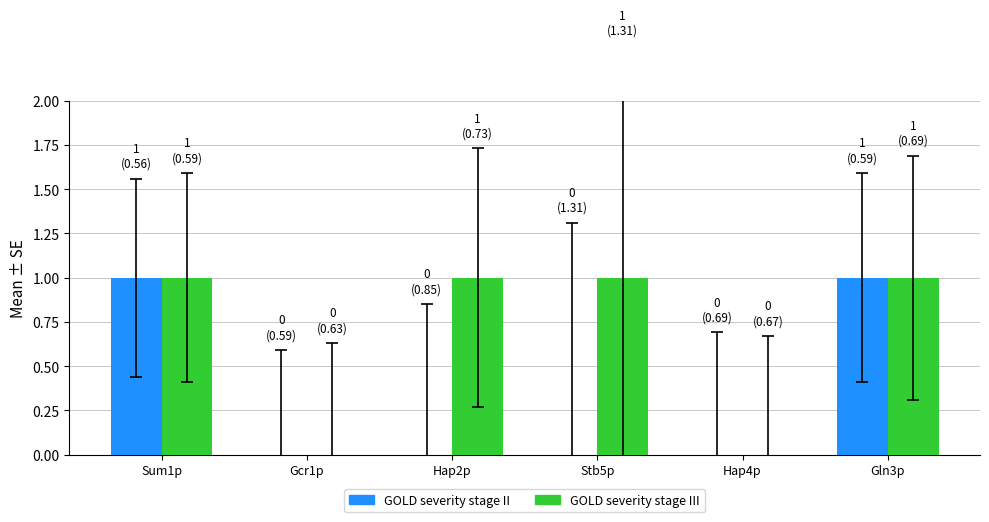

How many groups of bars are there?

6